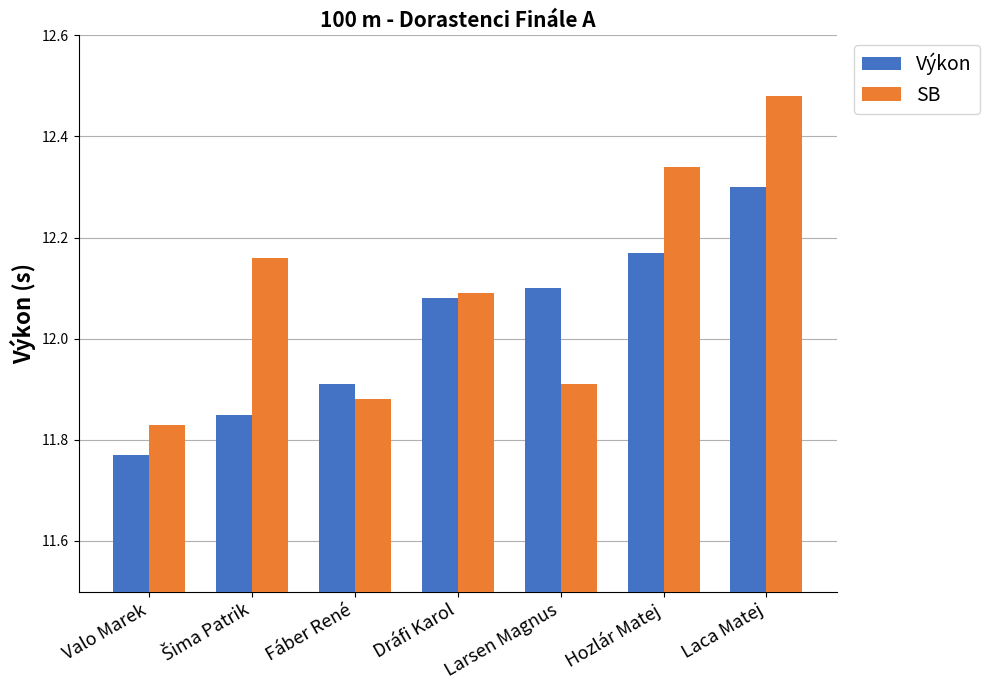

Which series has the largest range (max minus min)?

SB